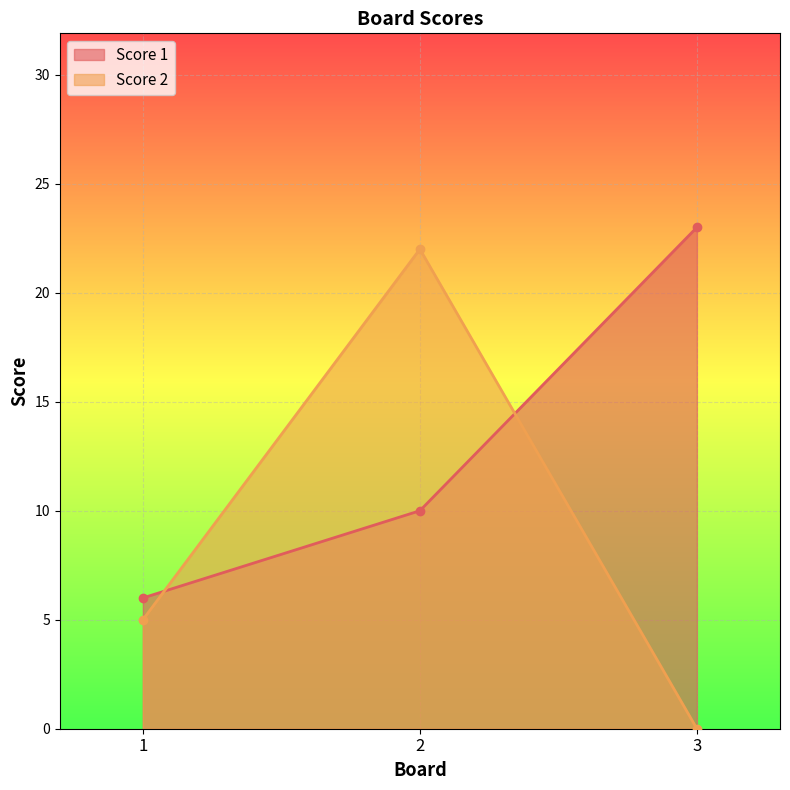

Rank the categories by Score 2 value from lowest to highest.

3, 1, 2